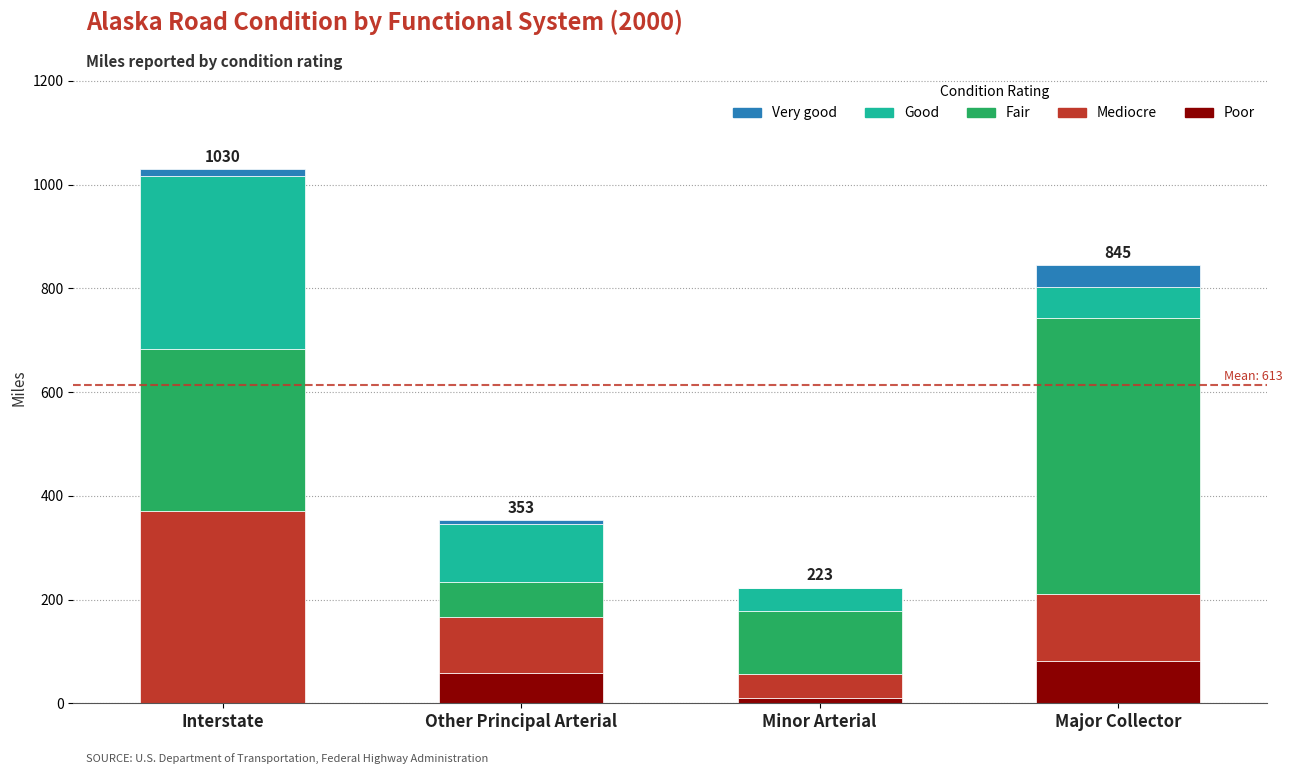

What value does the Poor series have at Major Collector, to the nearest 10?

80